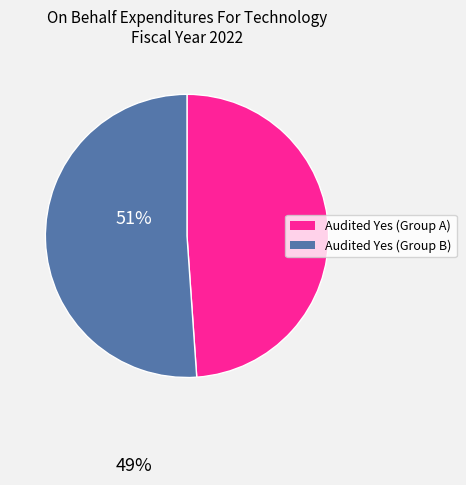

Does any single category account for the majority?

Yes